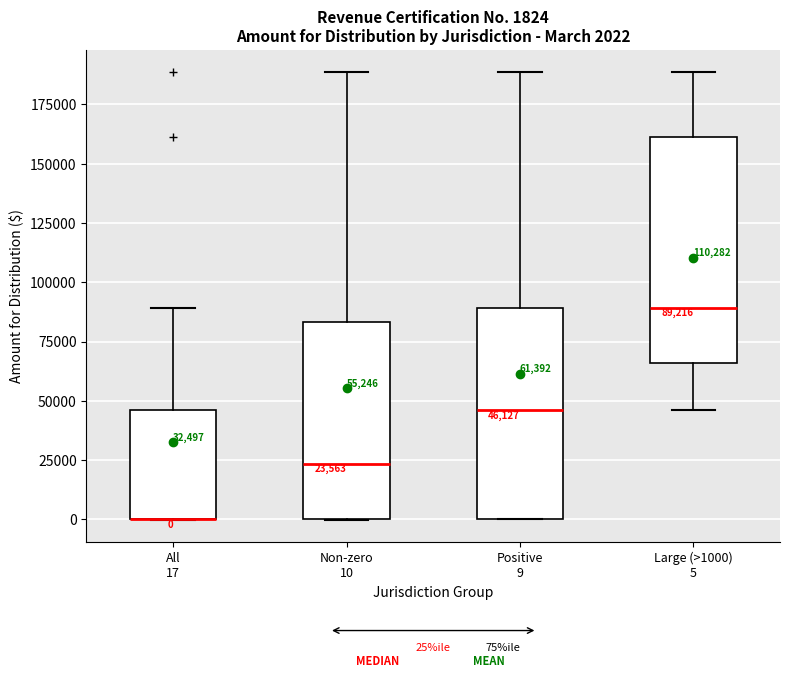

Which box is the tallest, from its lower edge to its upper edge?

Large (>1000) 5